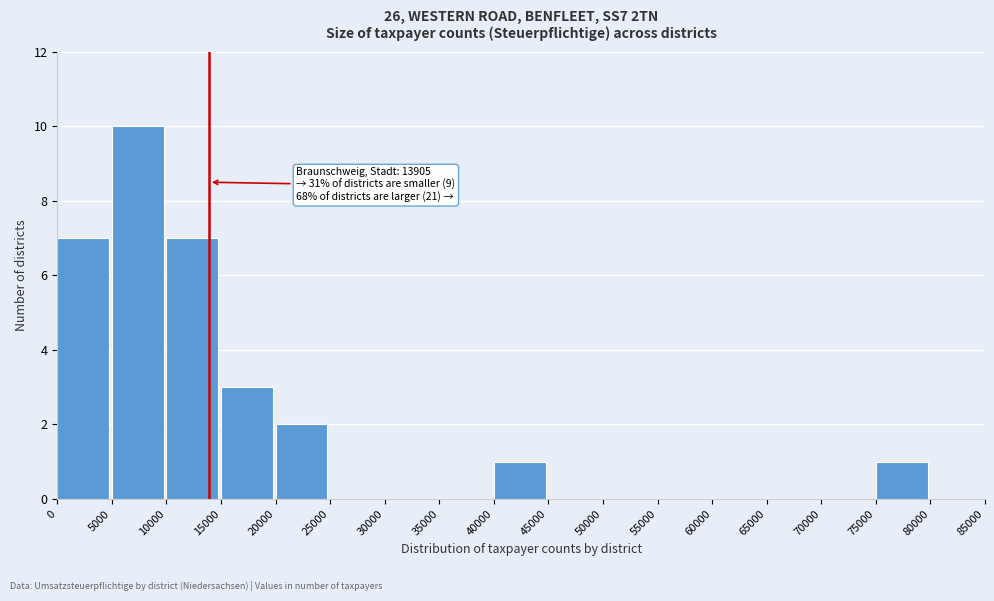

Over which range of the x-axis is the bar tallest?

5000 to 10000